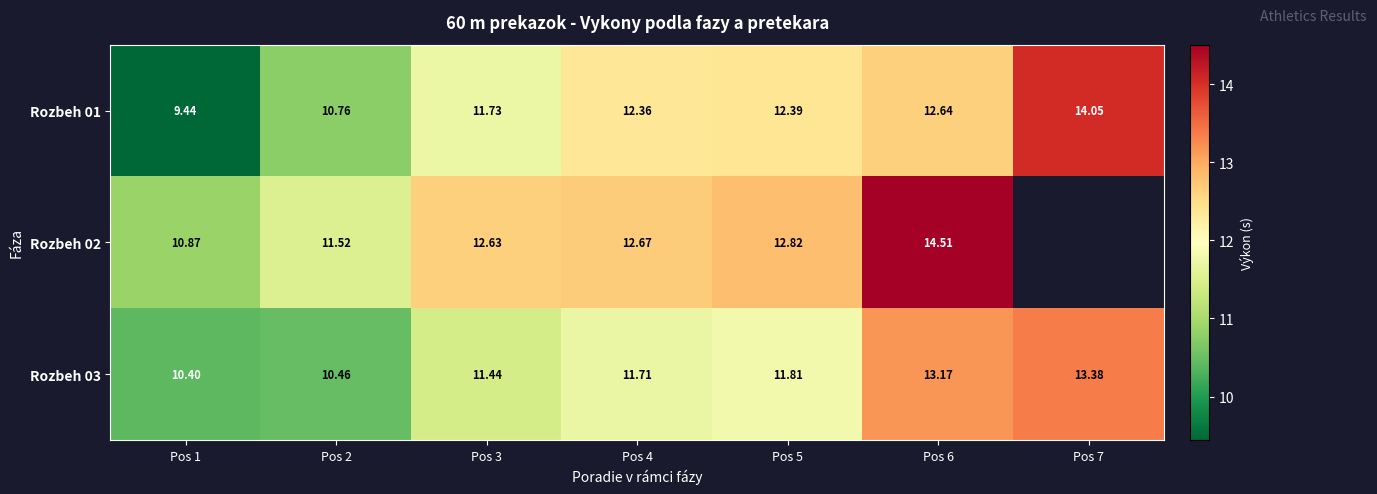

What is the average value of the Rozbeh 03 series?

11.8